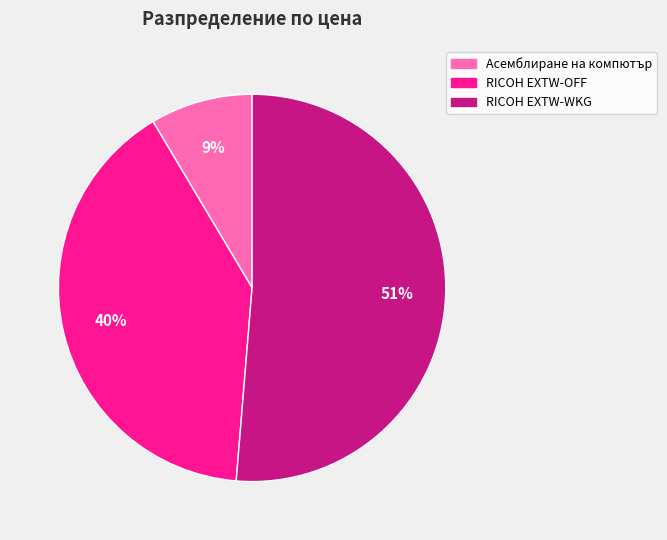

How many segments does this pie chart have?

3